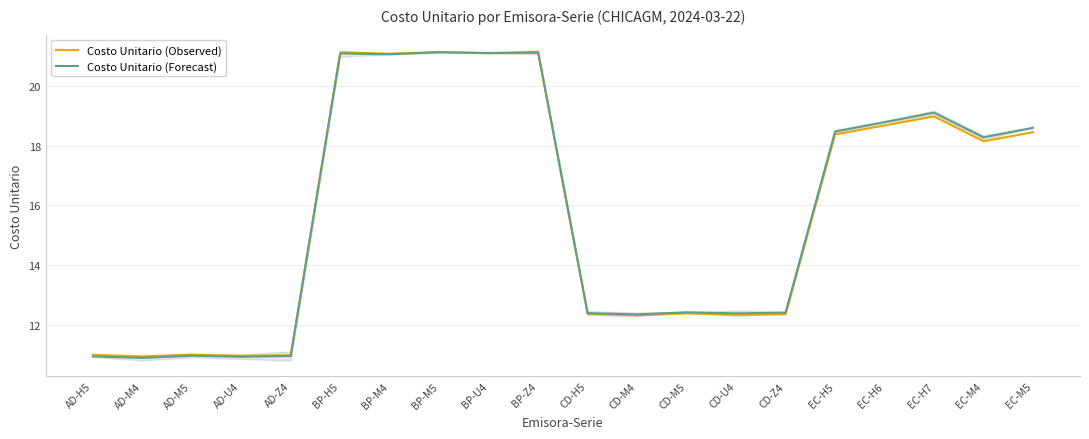

At which category is the sum across all series the highest?

BP-M5